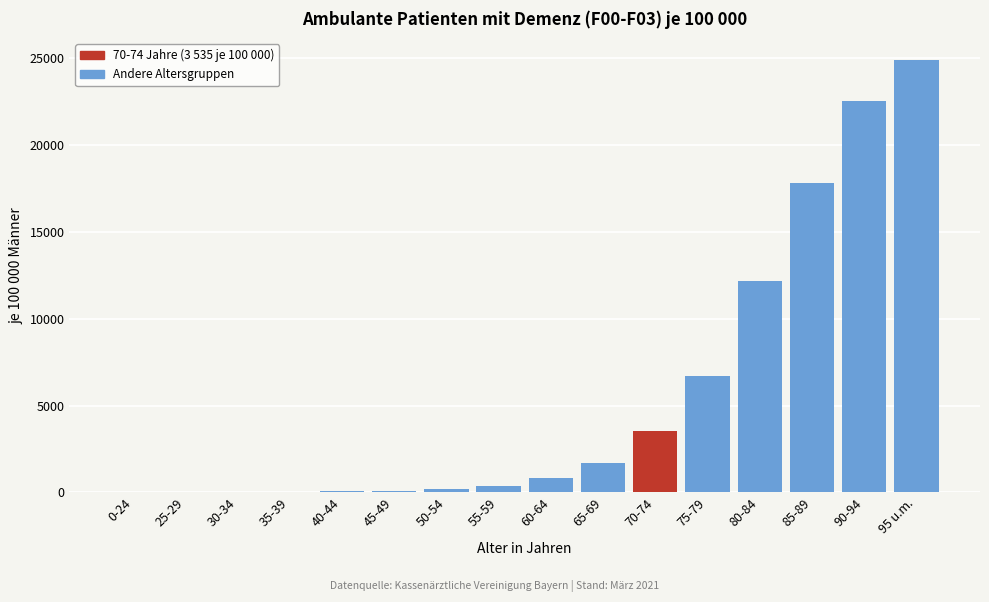

Which category has the highest value across all series?

95 u.m.